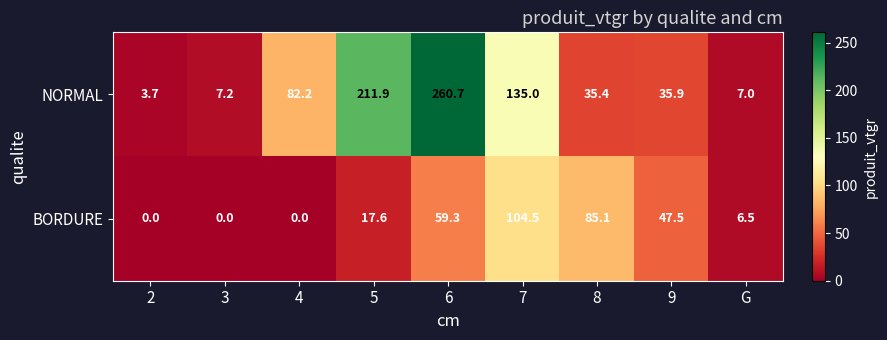

What is the average value of the BORDURE series?

35.6